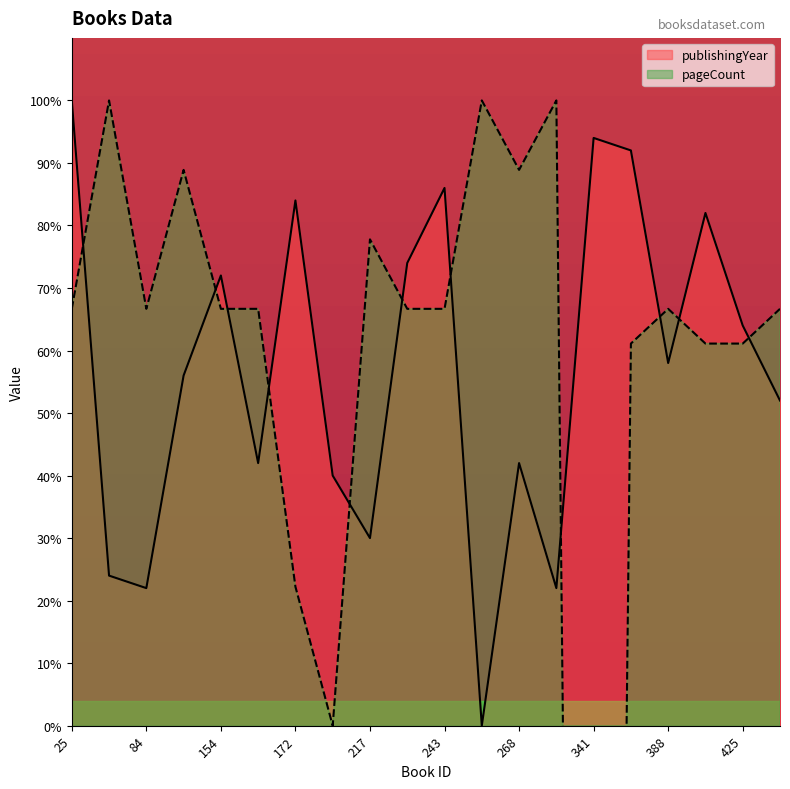

How many data points in publishingYear are above 57?

10